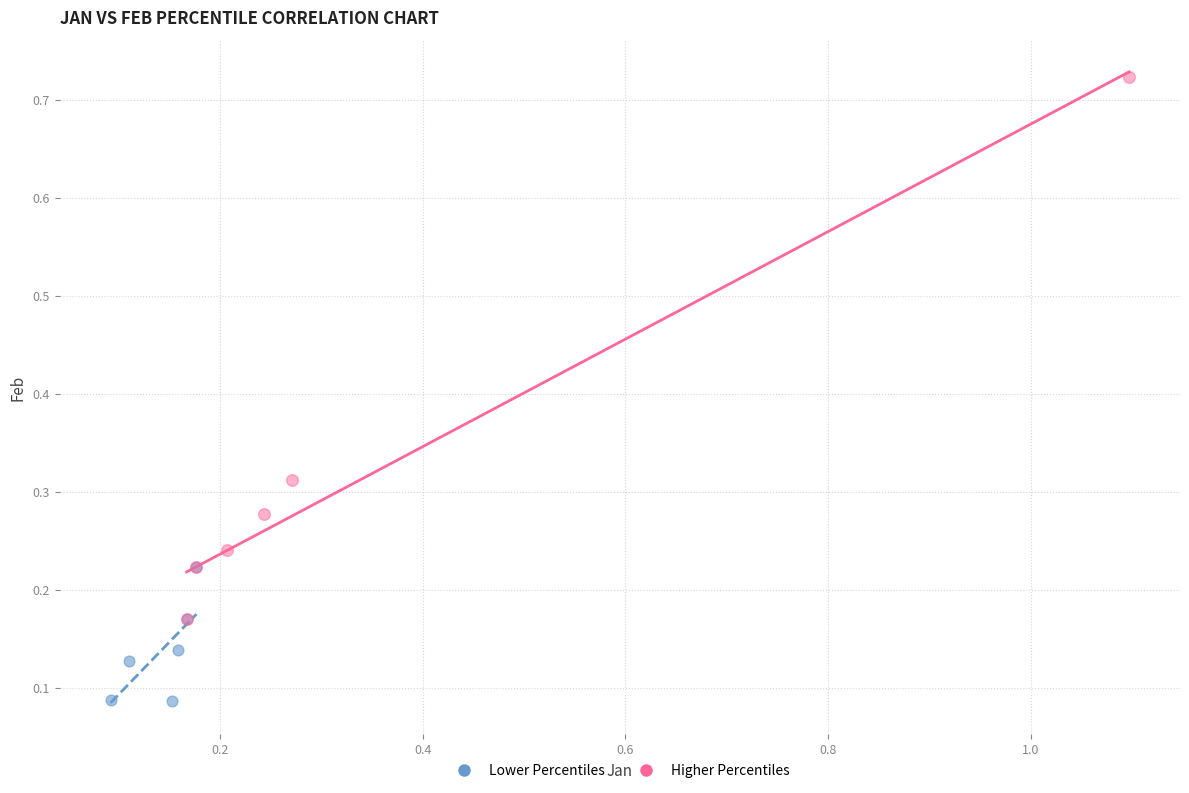

Which series reaches the minimum Y coordinate?

Lower Percentiles